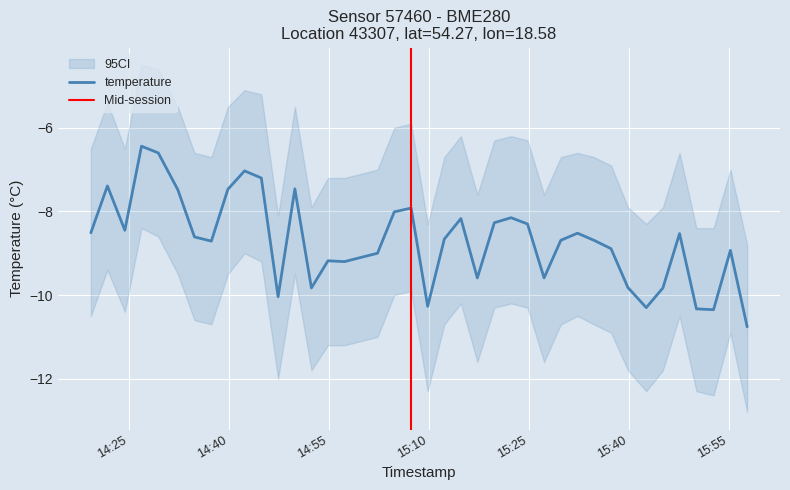

What is the label of the 19th point from the left?

2024-01-16T15:04:48